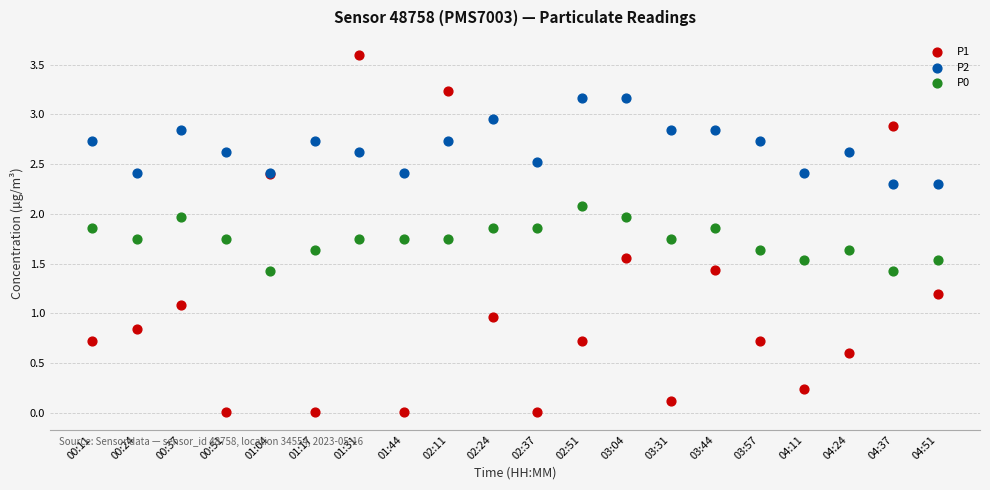

Which series reaches the minimum Y coordinate?

P1